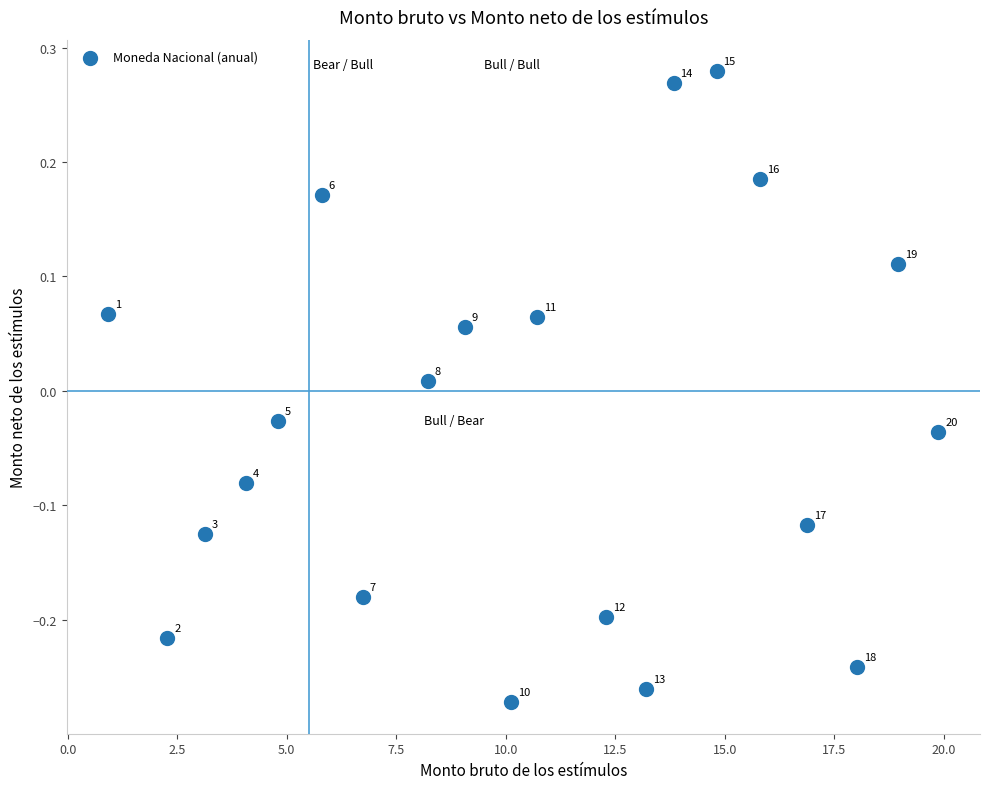

What is the range of X values (max minus min)?

19.0